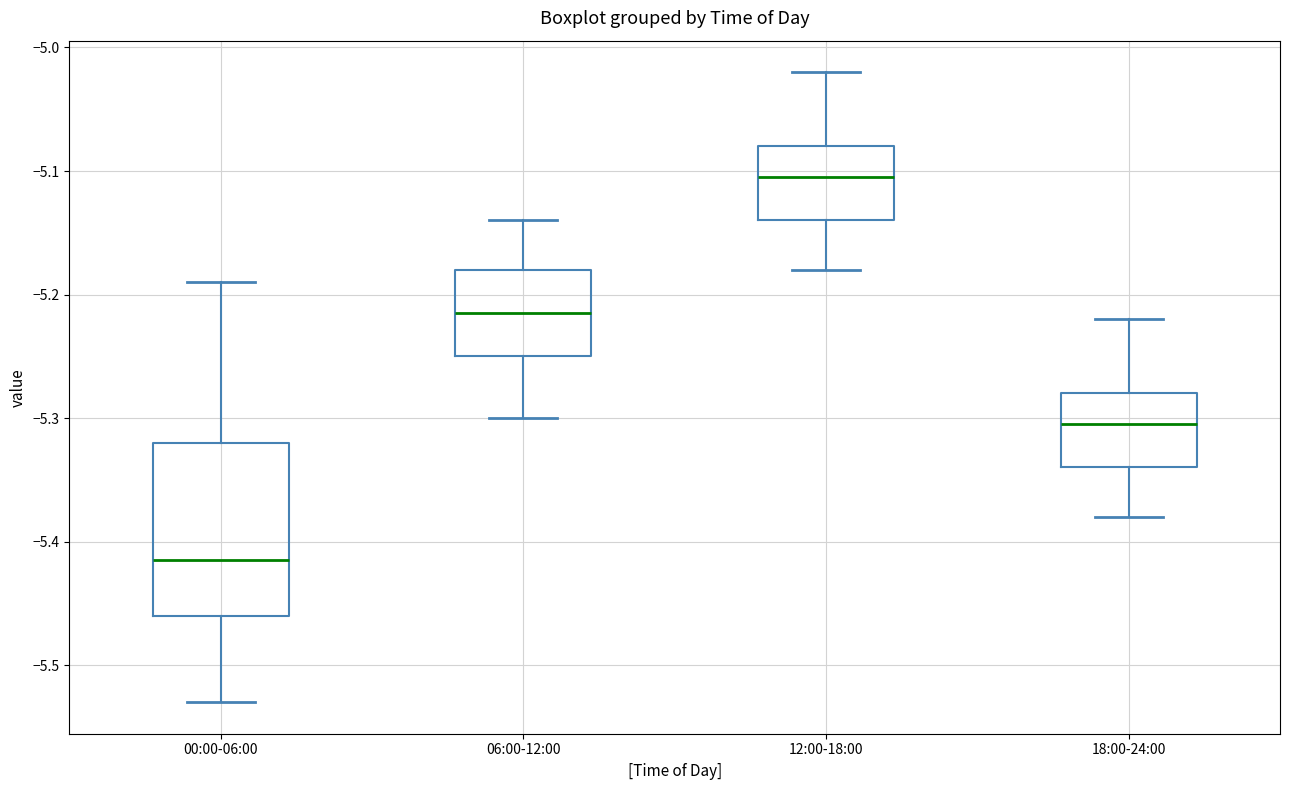

Where is the lower edge of the box for 12:00-18:00 on the y-axis? The values are not printed on the chart, so give them approximately, as read against the axis.

-5.14